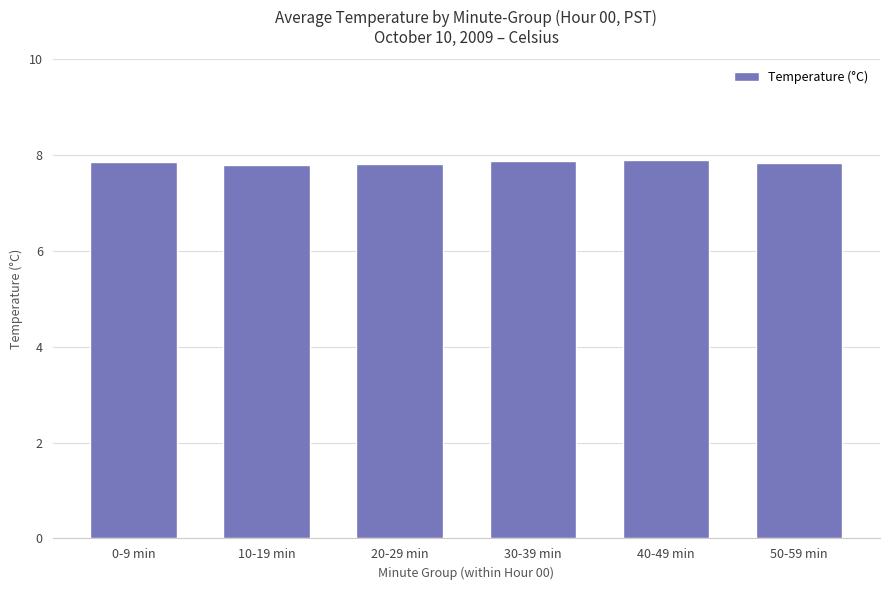

What is the label of the 6th bar from the left?

50-59 min